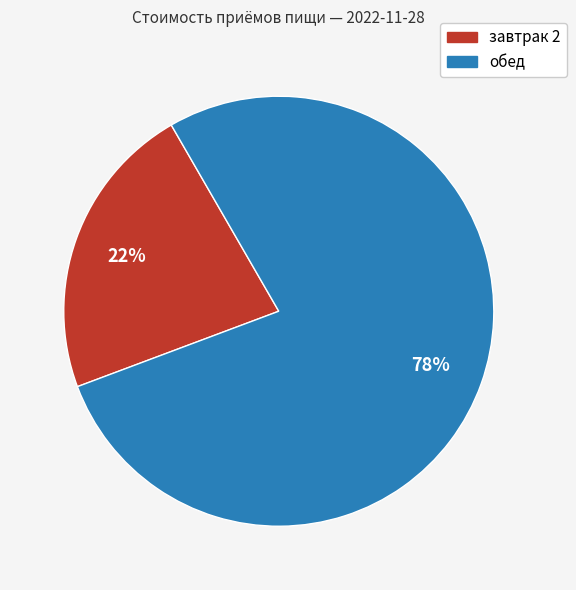

To the nearest percent, what portion does обед represent?

78%